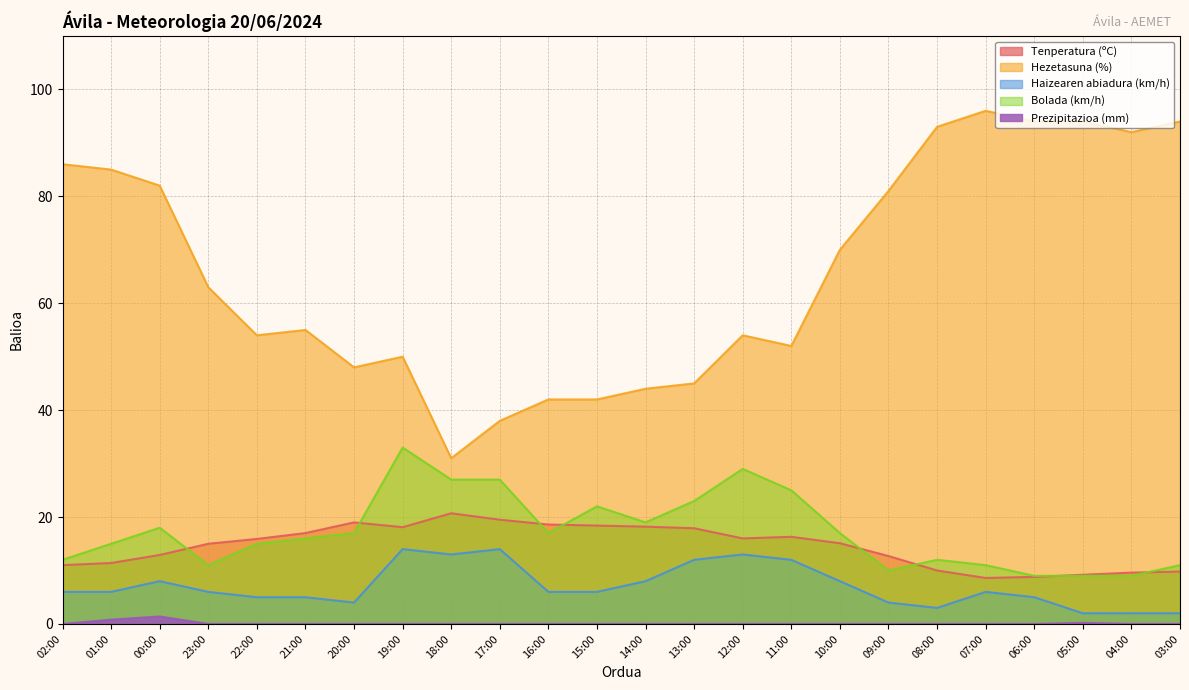

Which series has the widest spread of values?

Hezetasuna (%)